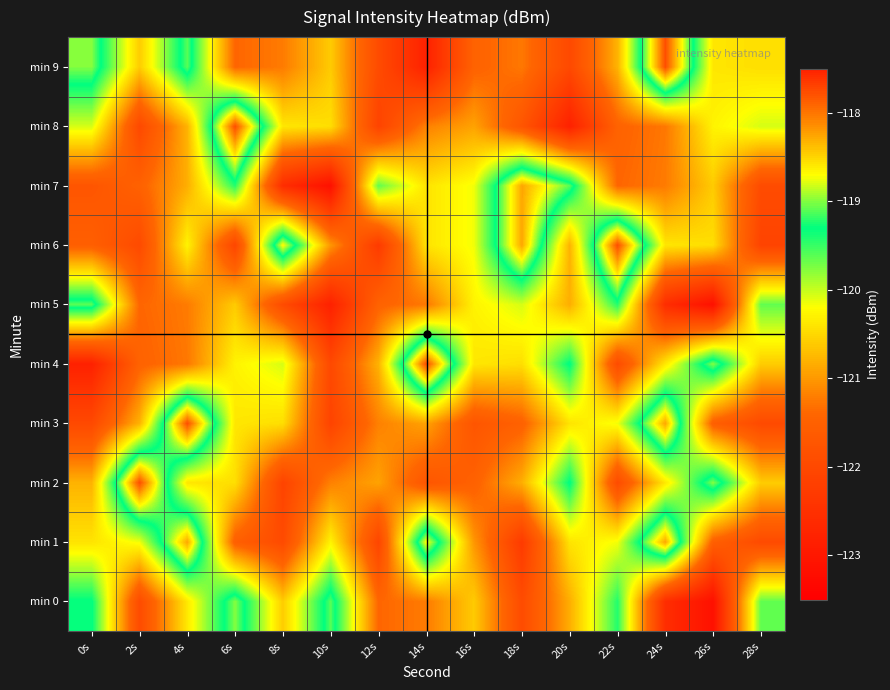

At which category is the sum across all series the highest?

4s